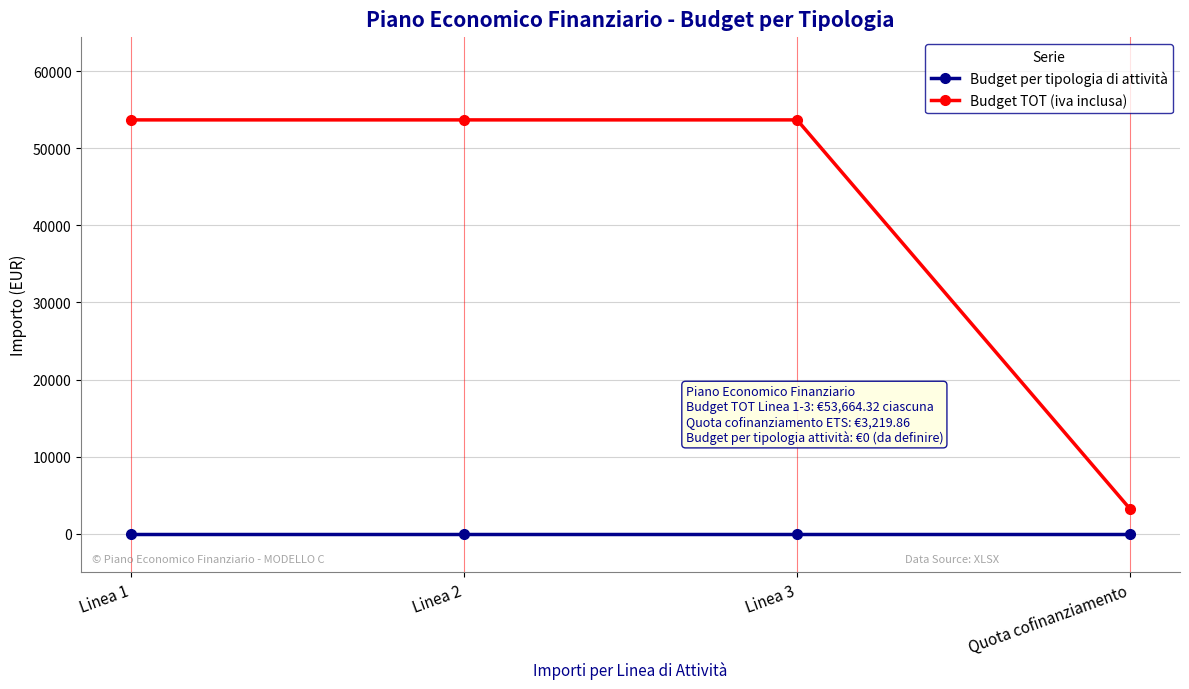

Reading left to right, extract all data points from this chart.

Budget per tipologia di attività: 0.0	0.0	0.0	0.0
Budget TOT (iva inclusa): 53664.3	53664.3	53664.3	3219.9